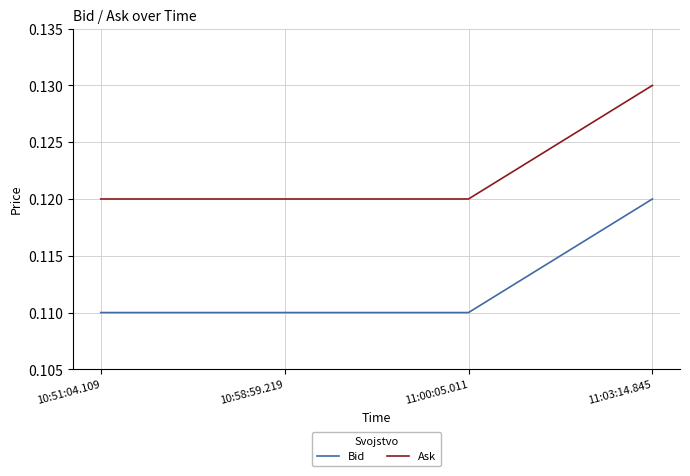

How many Bid values are between 0 and 1?

4